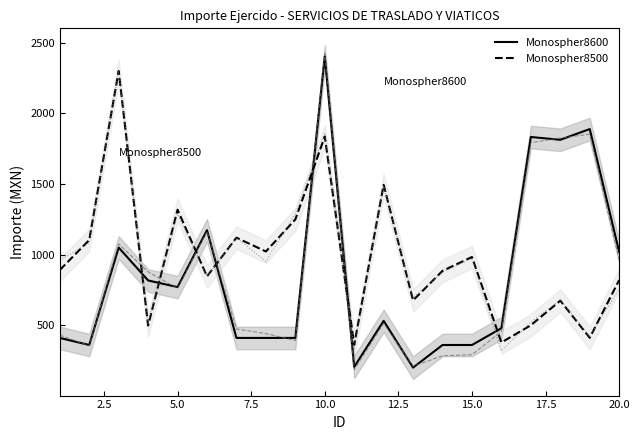

How many interior local valleys does the Monospher8600 series have?

5